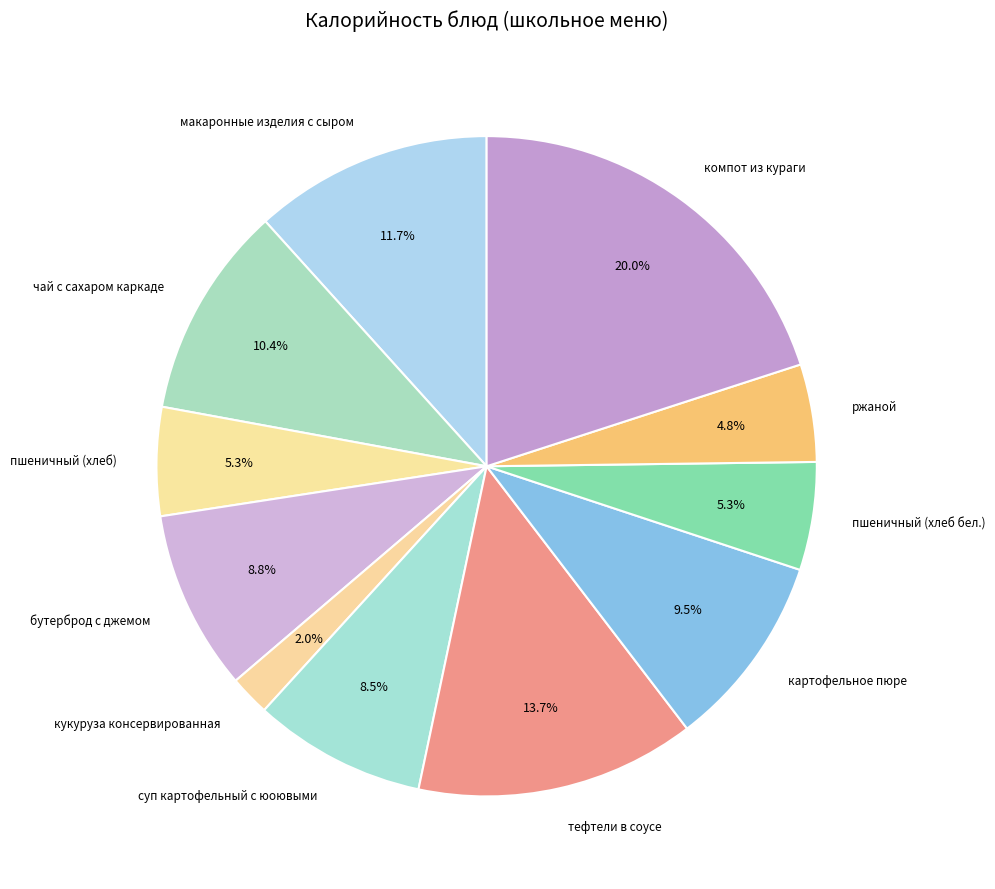

Which slice is the smallest?

кукуруза консервированная